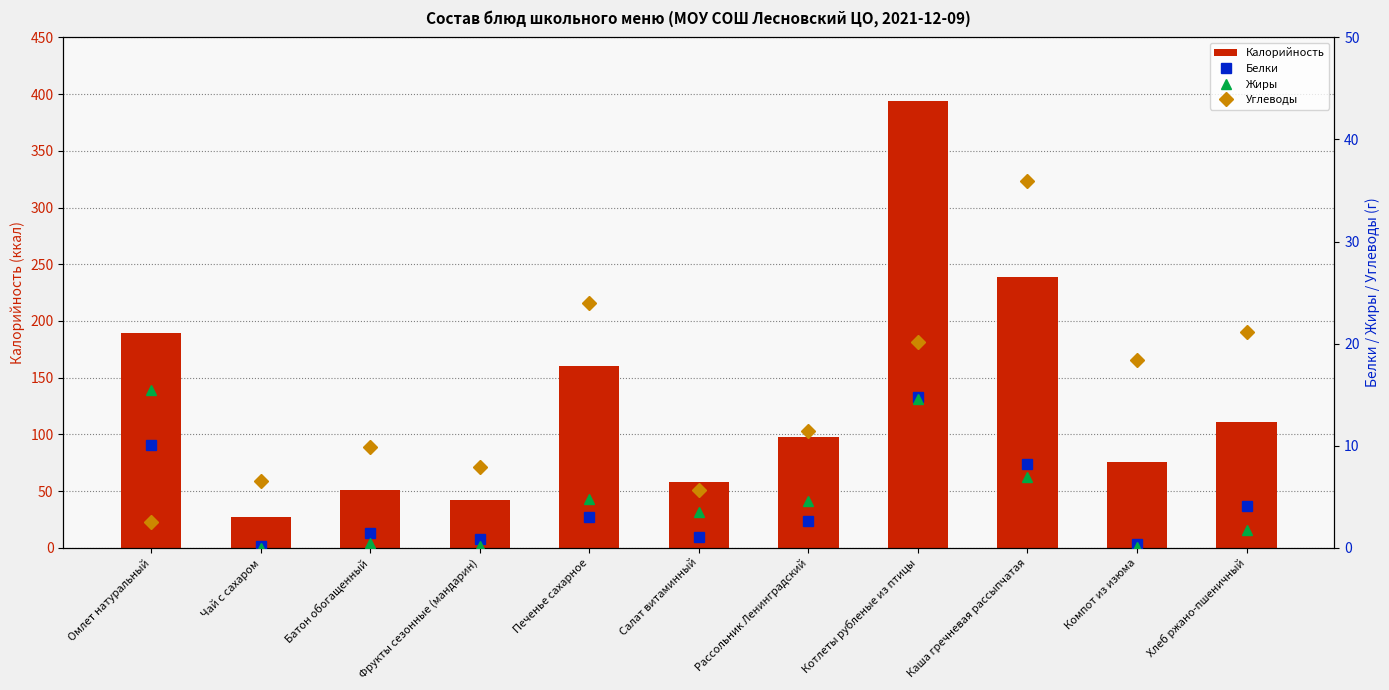

What is the label of the 6th bar from the left?

Салат витаминный